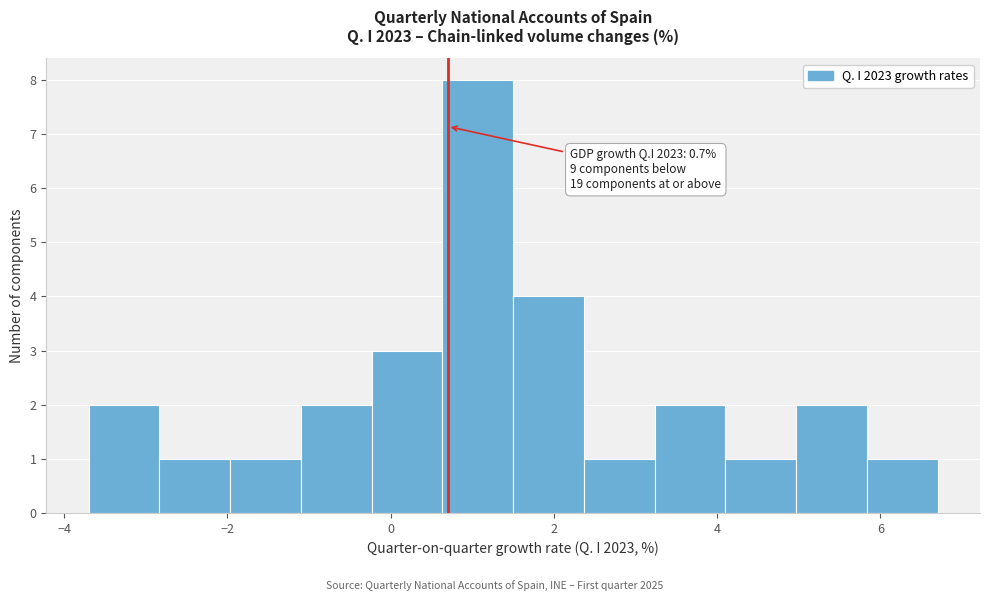

Which range on the x-axis has the tallest bar?

0.6 to 1.6